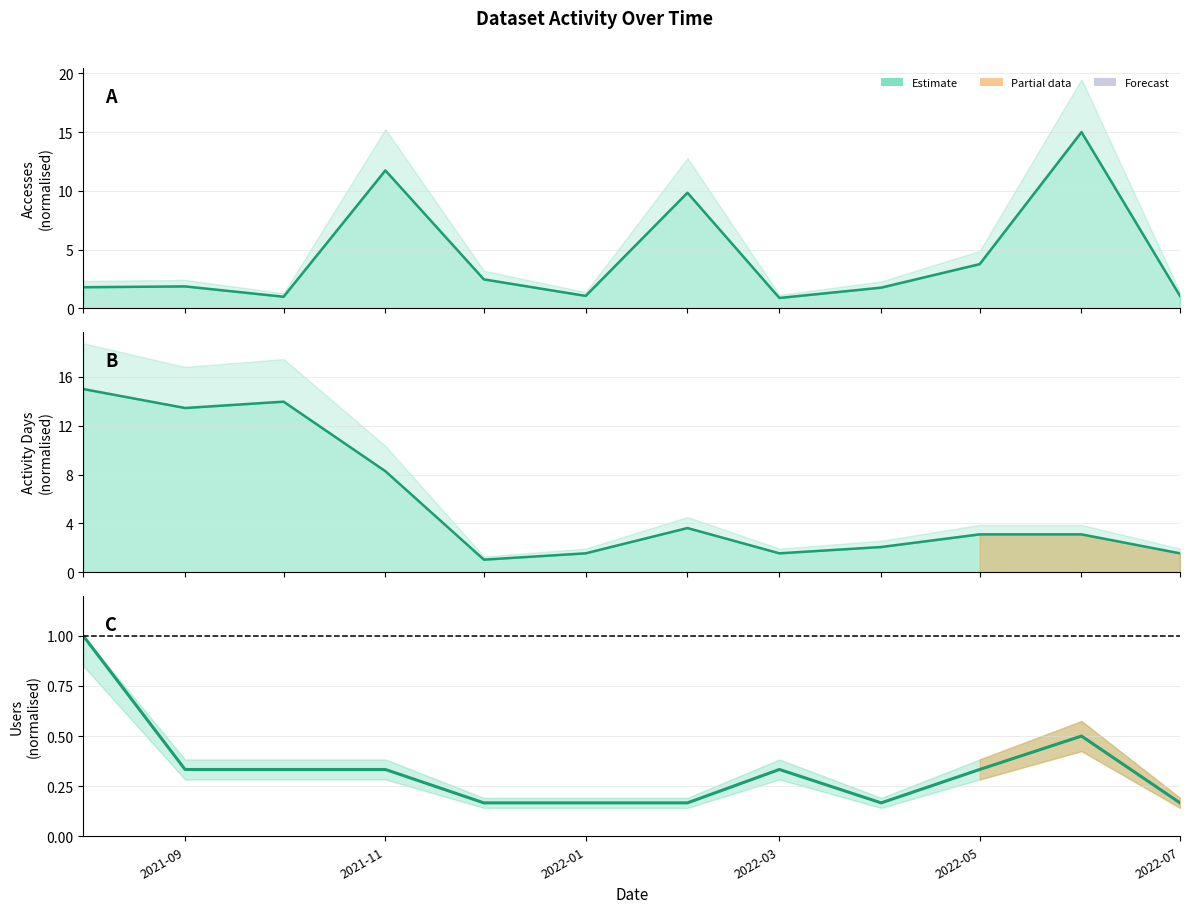

What is the sum of all values?

4.0